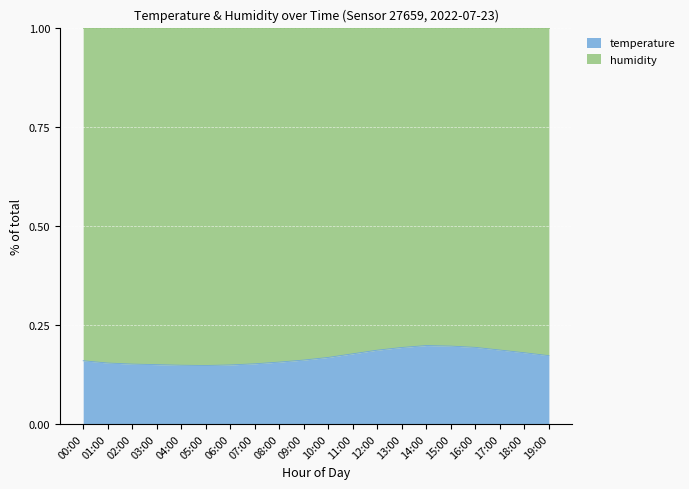

Reading left to right, transcribe all the data shown in this chart.

0.2	0.2	0.2	0.1	0.1	0.1	0.1	0.2	0.2	0.2	0.2	0.2	0.2	0.2	0.2	0.2	0.2	0.2	0.2	0.2